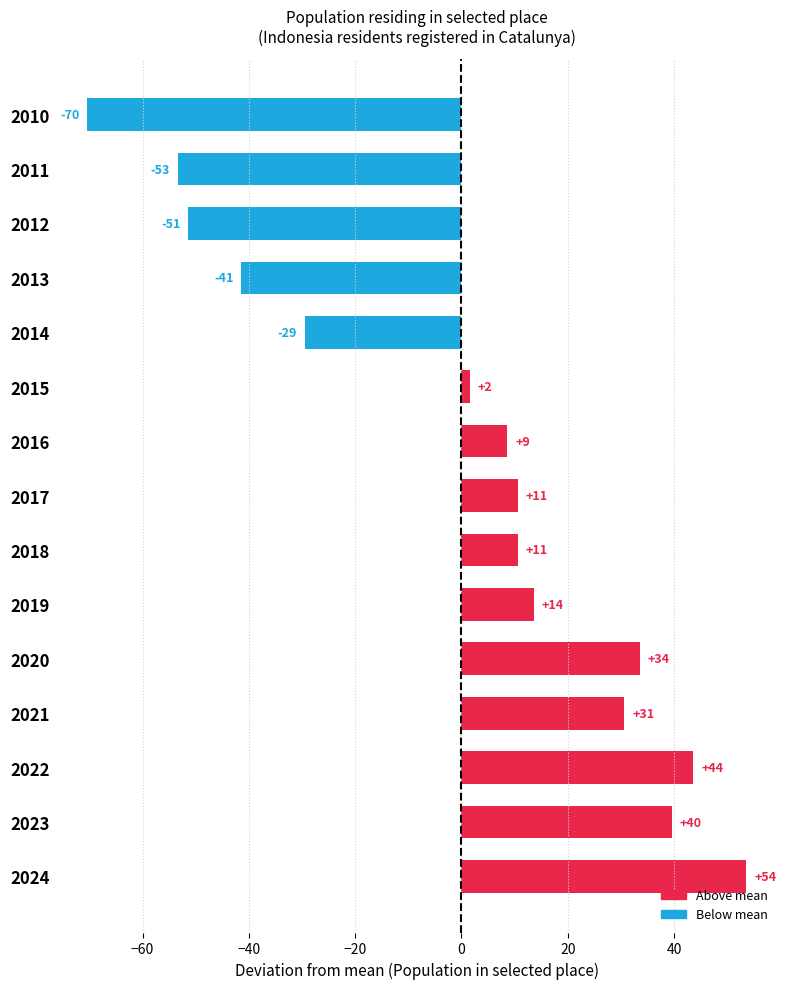

Are the bars horizontal?

Yes